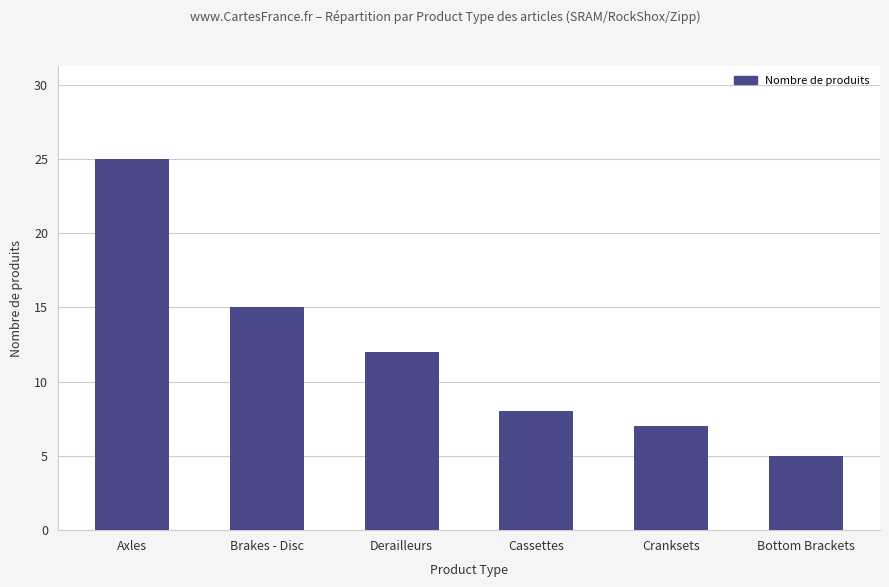

List the labels in order of value, smallest first.

Bottom Brackets, Cranksets, Cassettes, Derailleurs, Brakes - Disc, Axles